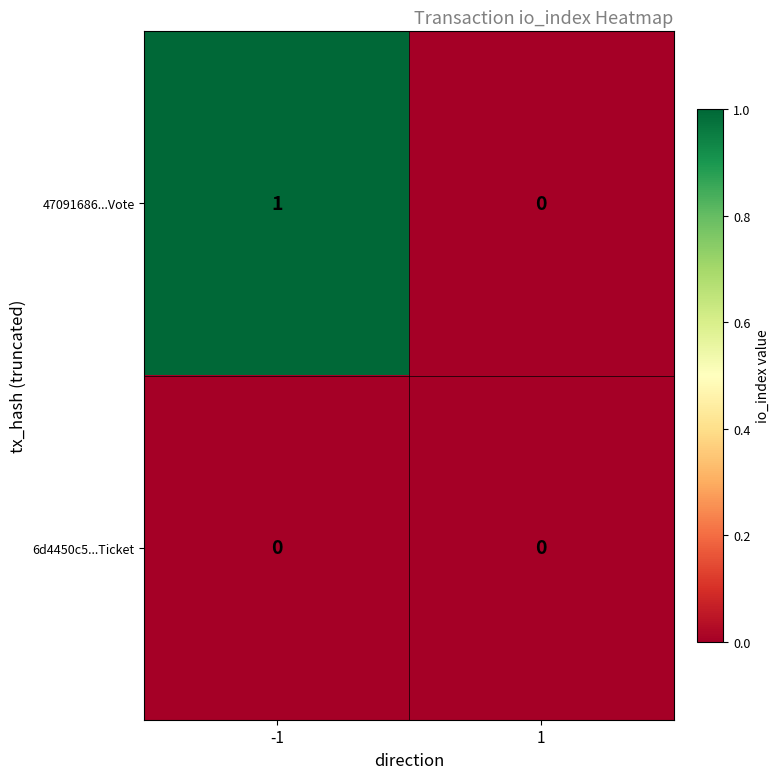

True or false: 6d4450c5...Ticket has a value of 0 at -1.

True